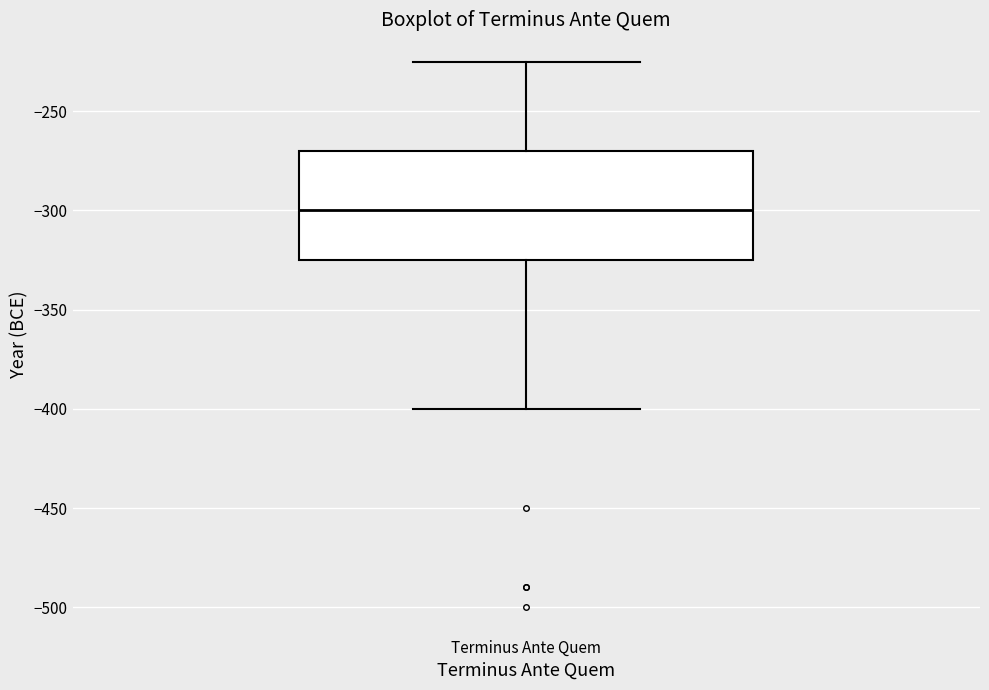

Transcribe this box plot: give where the median line is, the range the box spans, and where the two whiskers end, as read against the y-axis. The values are not printed on the chart, so give them approximately, as read against the axis.

median -300, box -325 to -270, whiskers -400 to -225